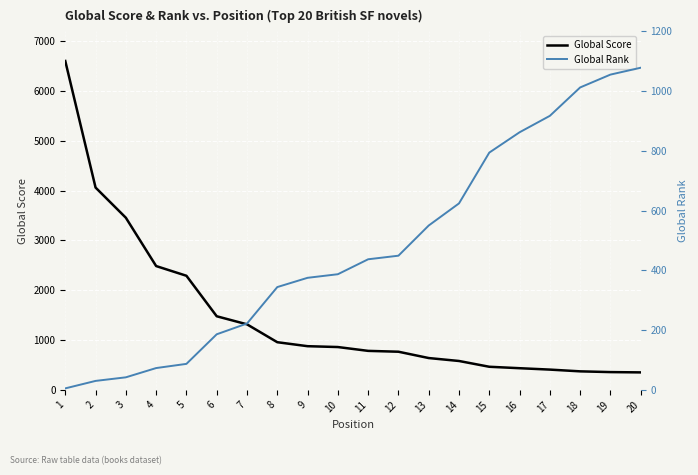

How many intersections are there between Global Rank and Global Score?

1